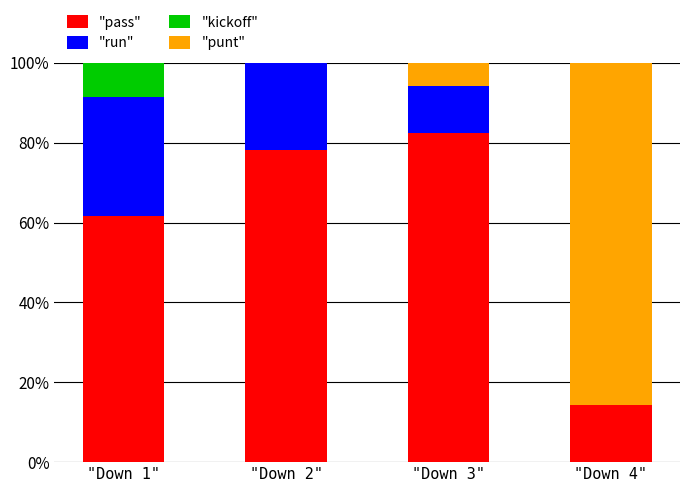

The value of "pass" at "Down 2" is 30.9. True or false?

False